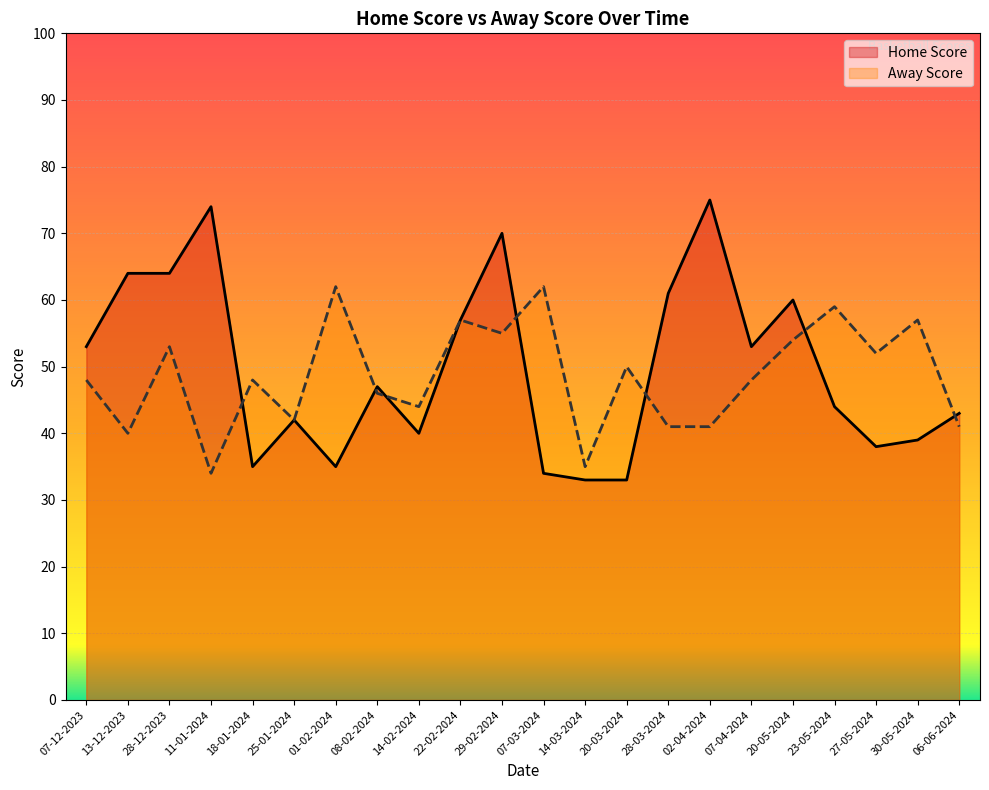

What is the label of the 9th point from the left?

14-02-2024